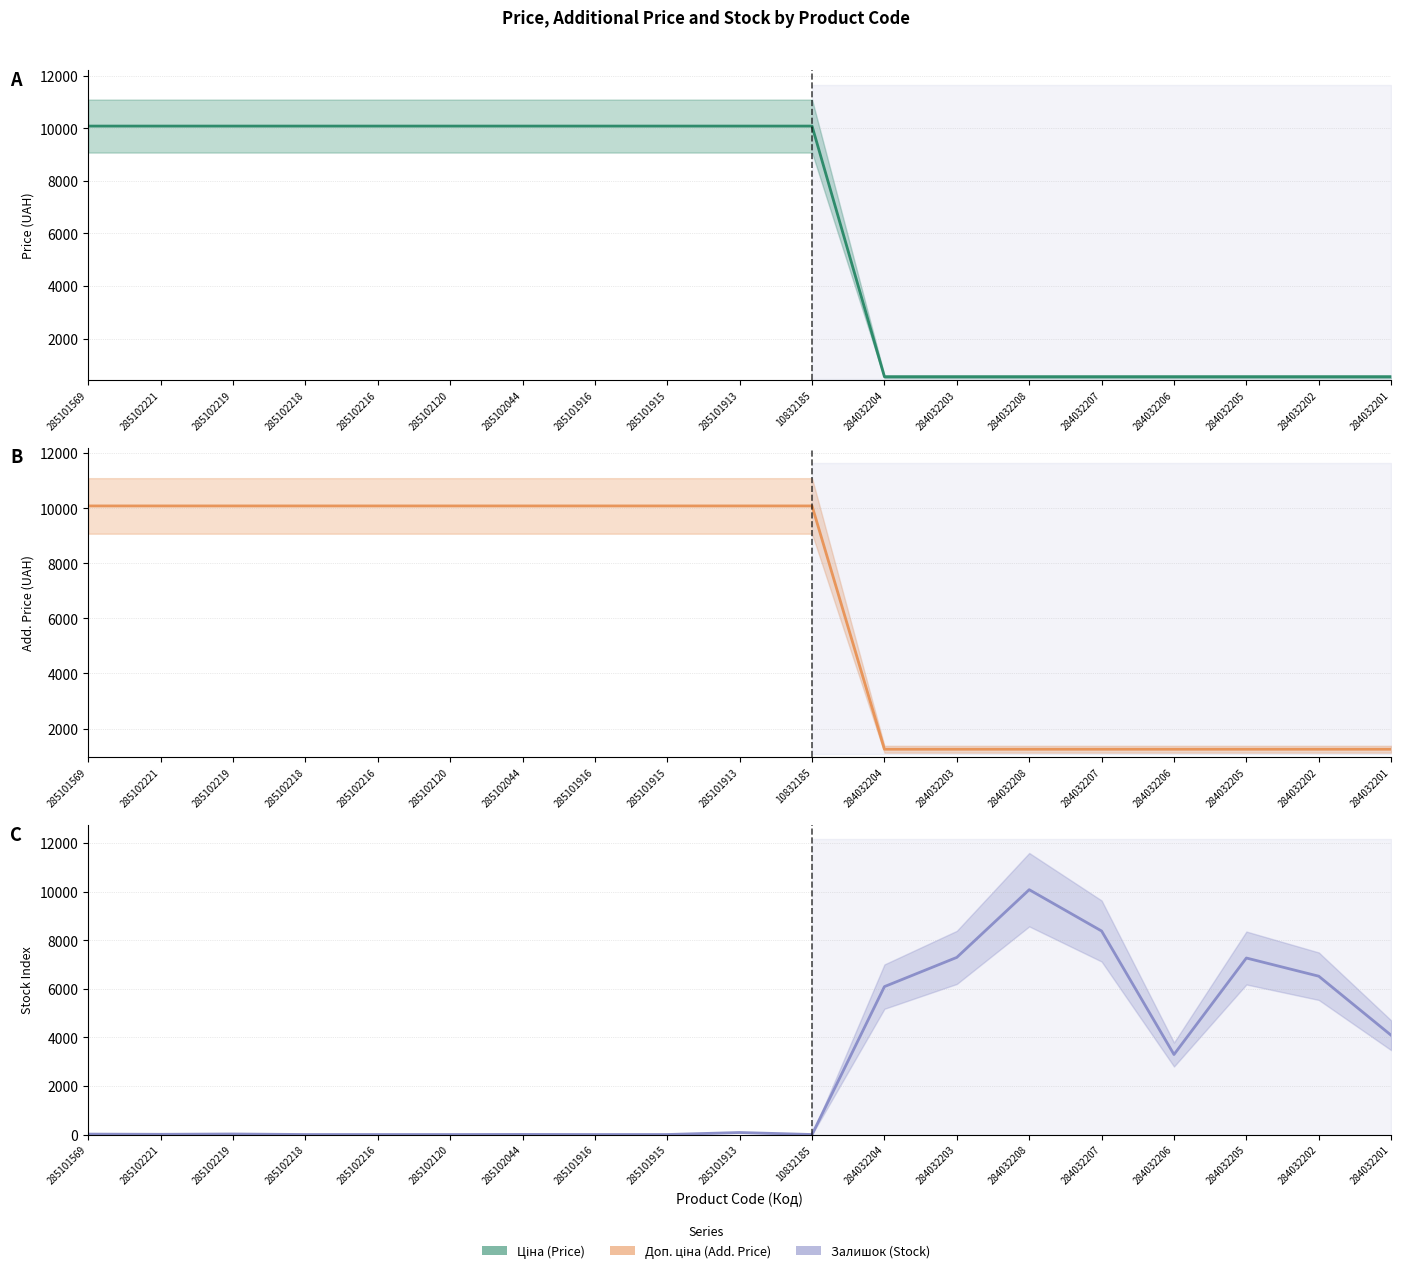

Between 285101916 and 284032202, which series saw the biggest shift?

Ціна